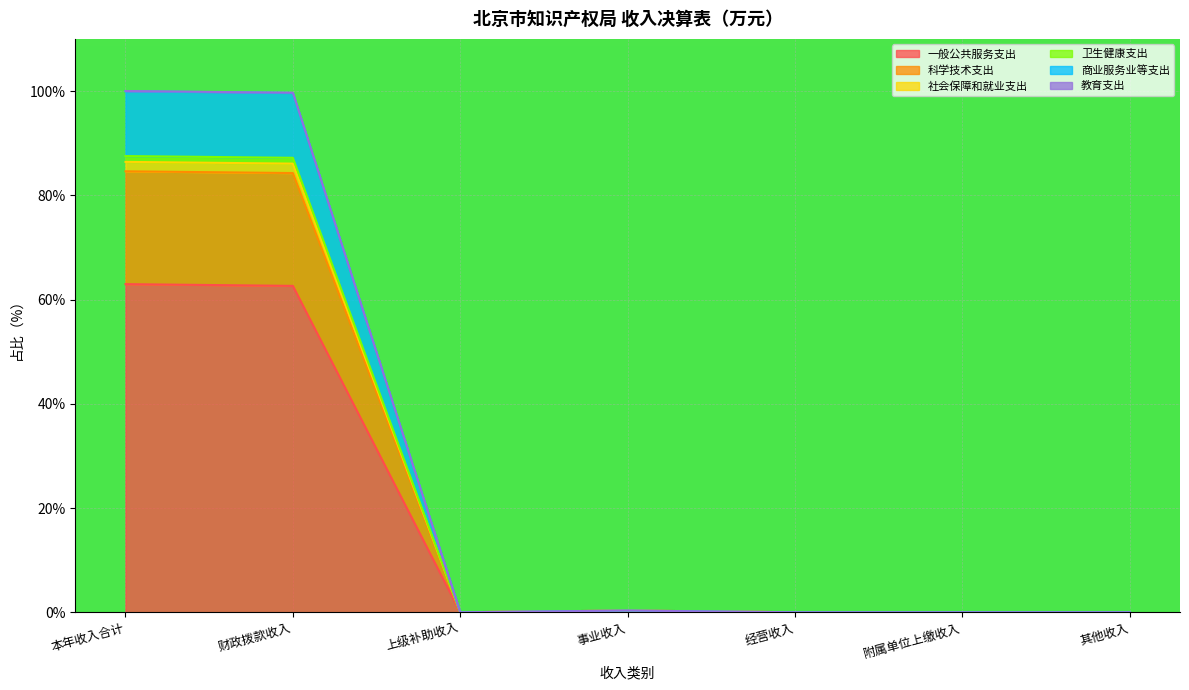

True or false: 一般公共服务支出 has a value of 62.6 at 财政拨款收入.

True